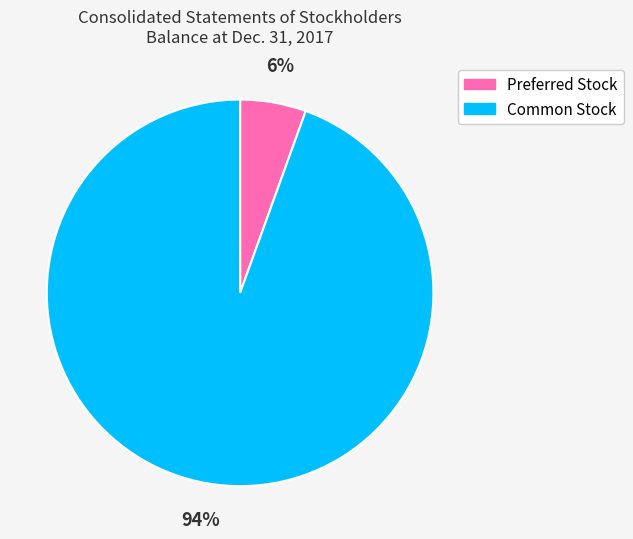

To the nearest percent, what percentage of the pie is Common Stock?

94%